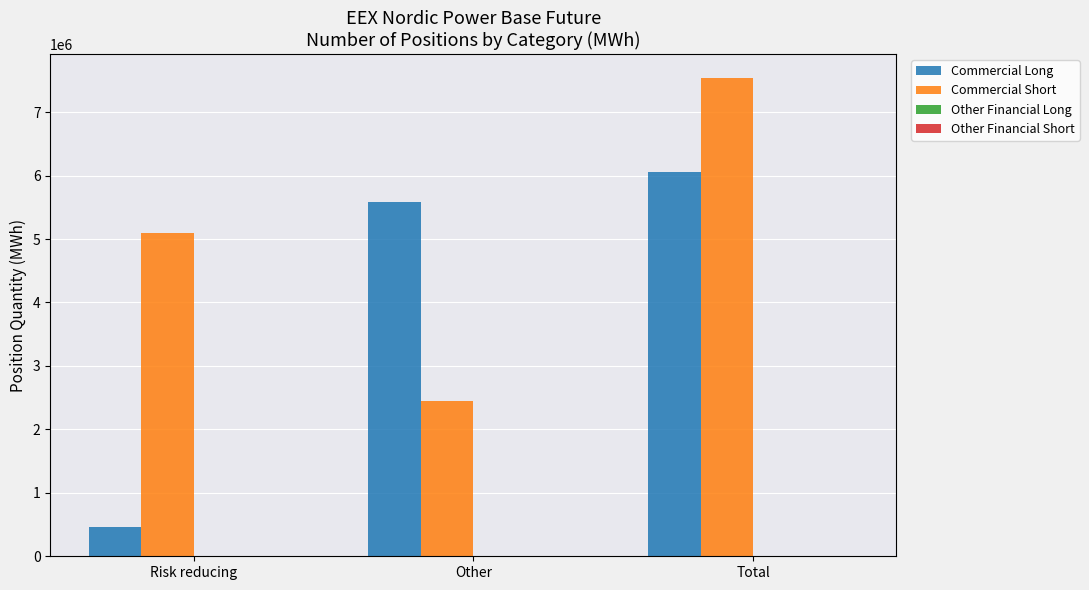

At which category is the sum across all series the highest?

Total